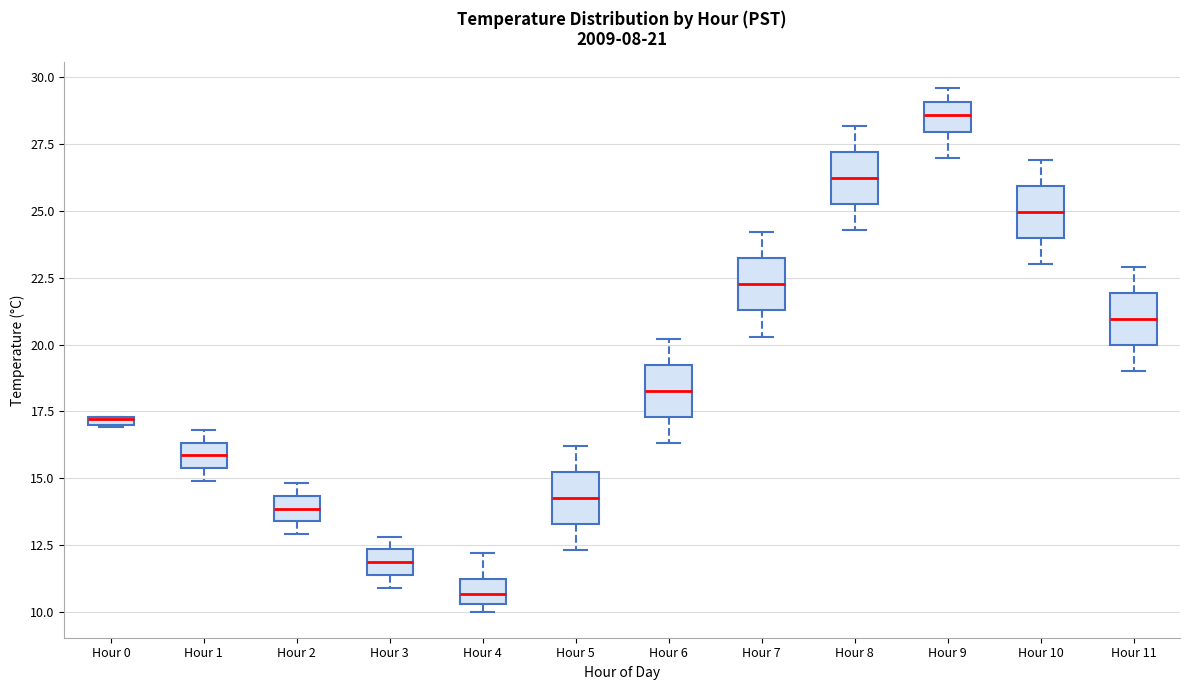

Which box has the lowest median line?

Hour 4